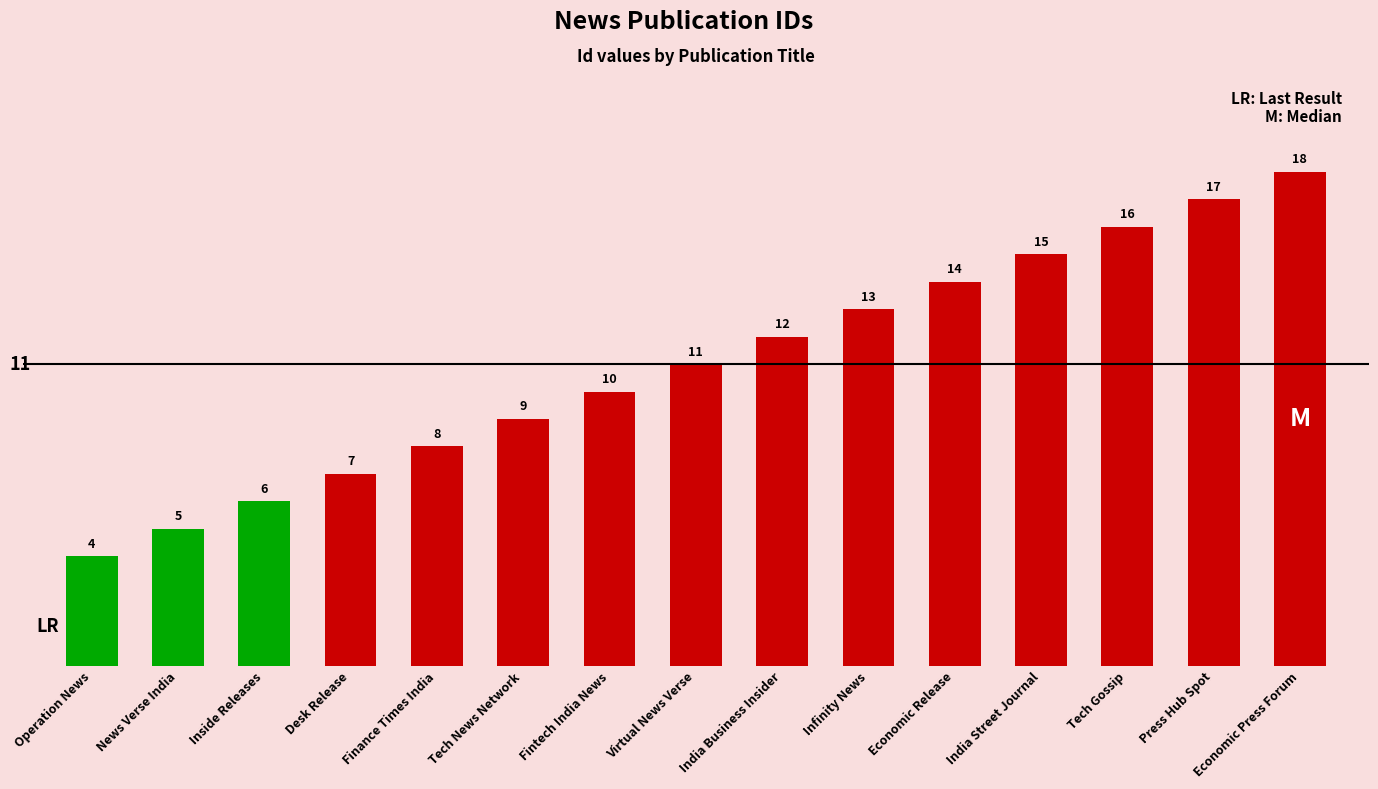

What is the difference between the values at Tech News Network and Press Hub Spot?

8